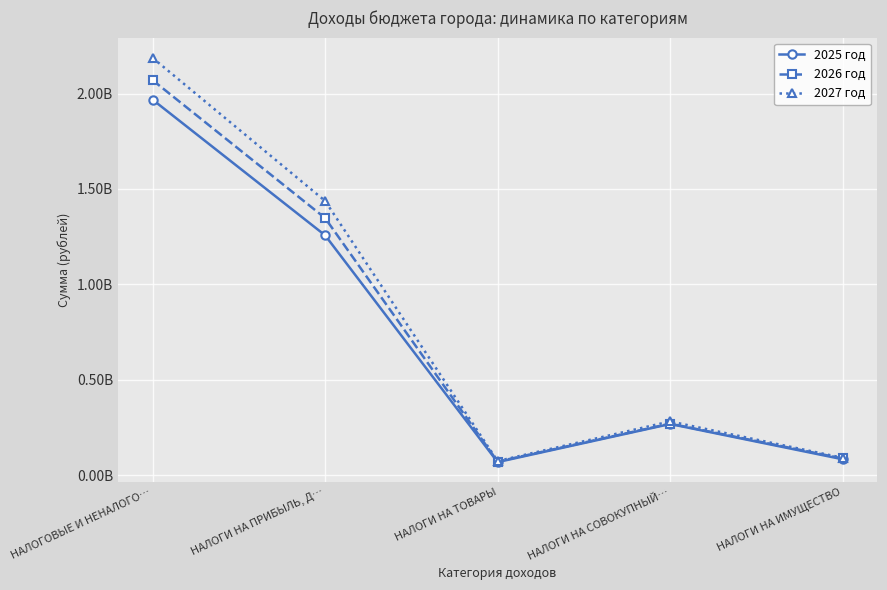

What is the label of the 4th point from the left?

НАЛОГИ НА СОВОКУПНЫЙ…